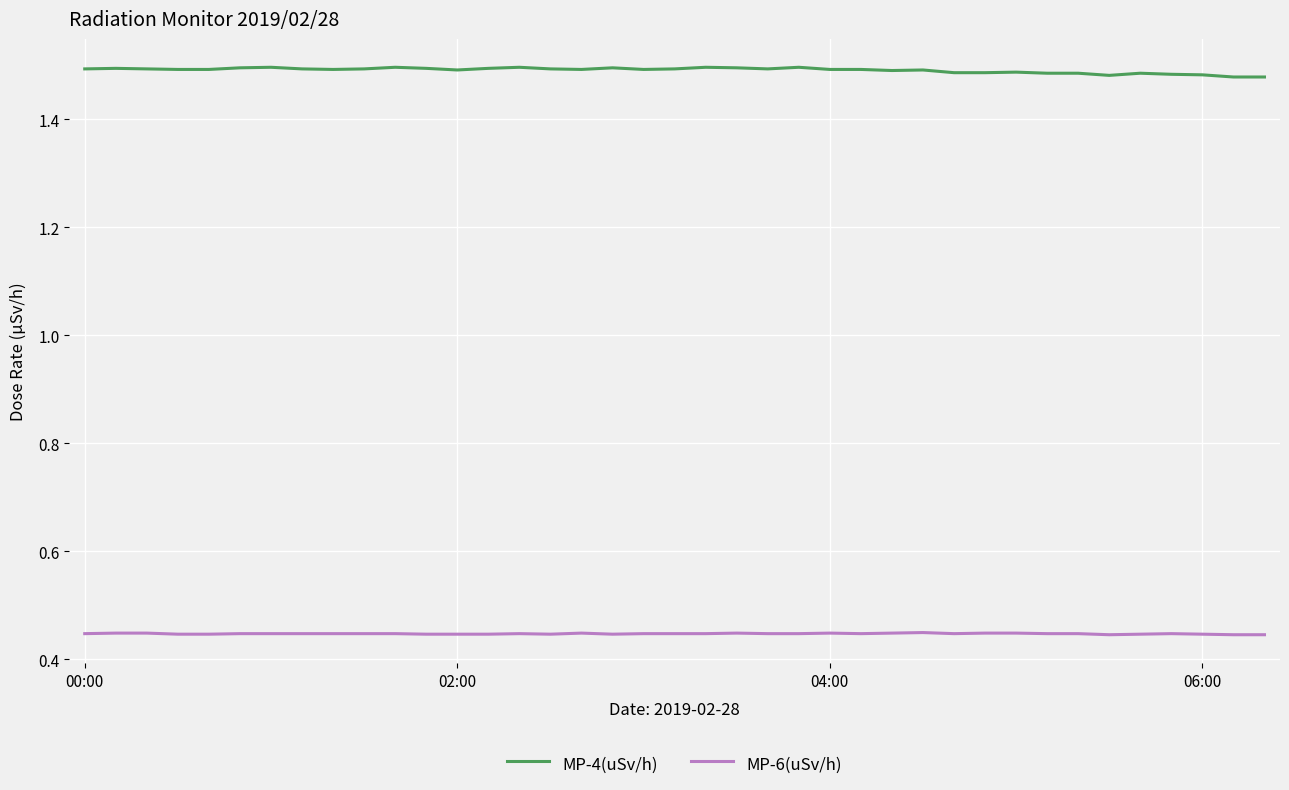

List the series in order of their overall mean, lowest first.

MP-6(uSv/h), MP-4(uSv/h)